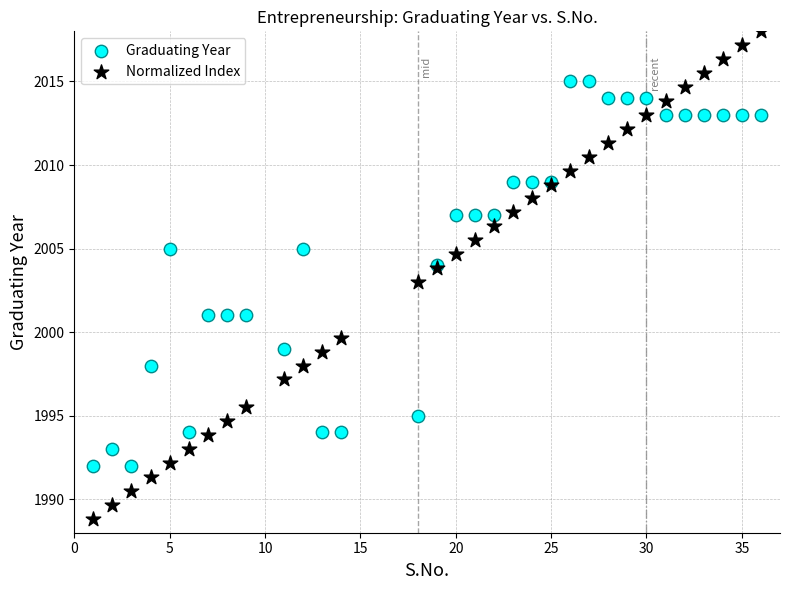

What is the X range (max minus min) for the scatter plot?

35.0